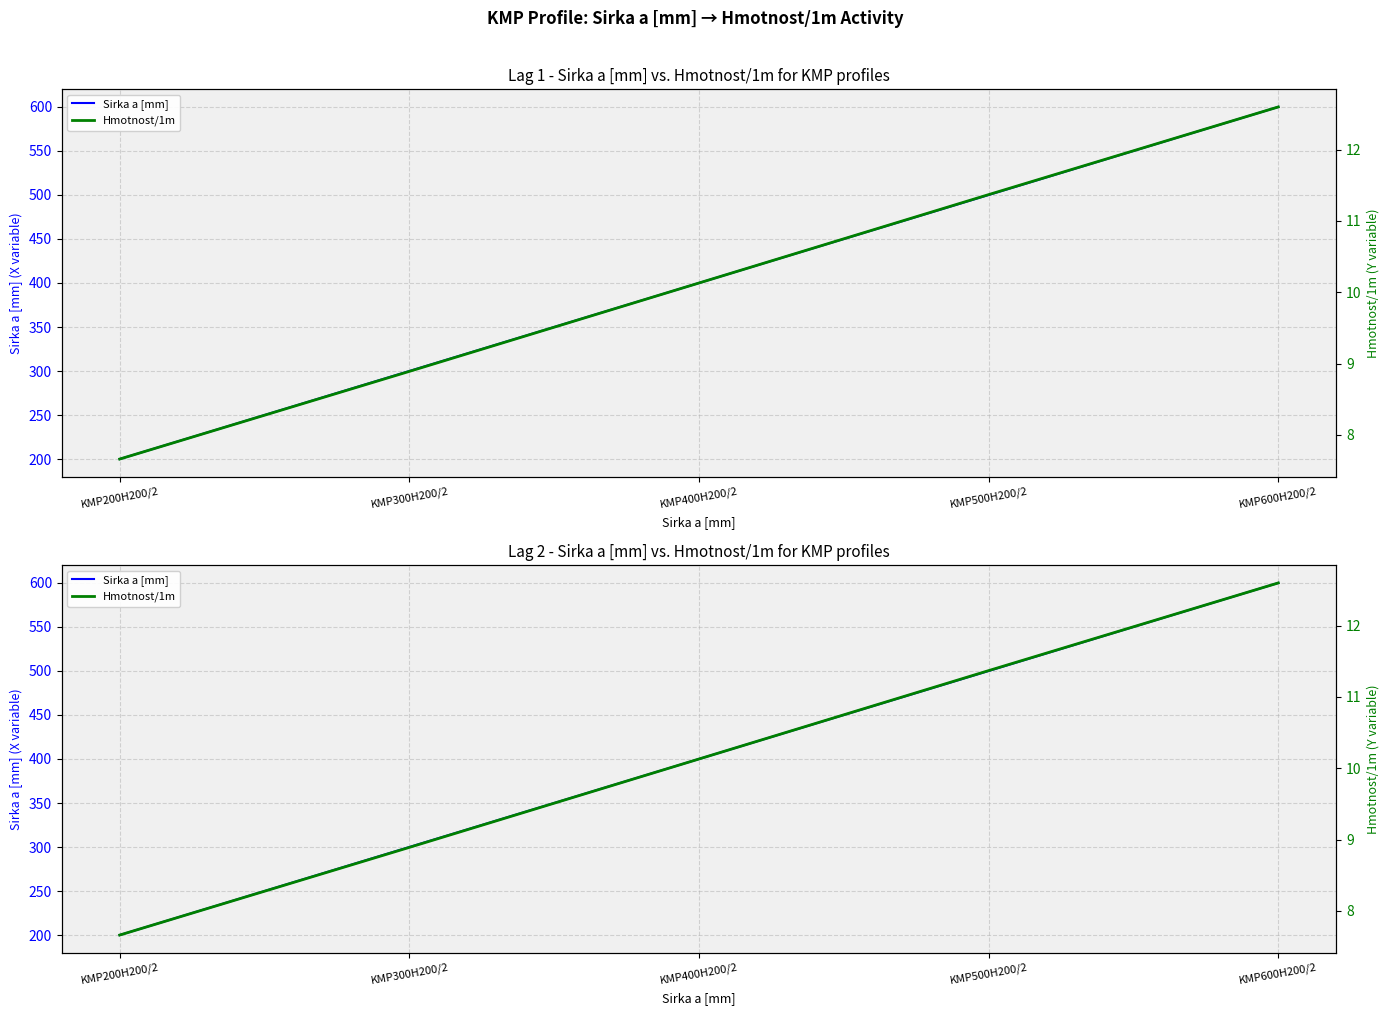

What is the total value across all series at KMP200H200/2?

207.7